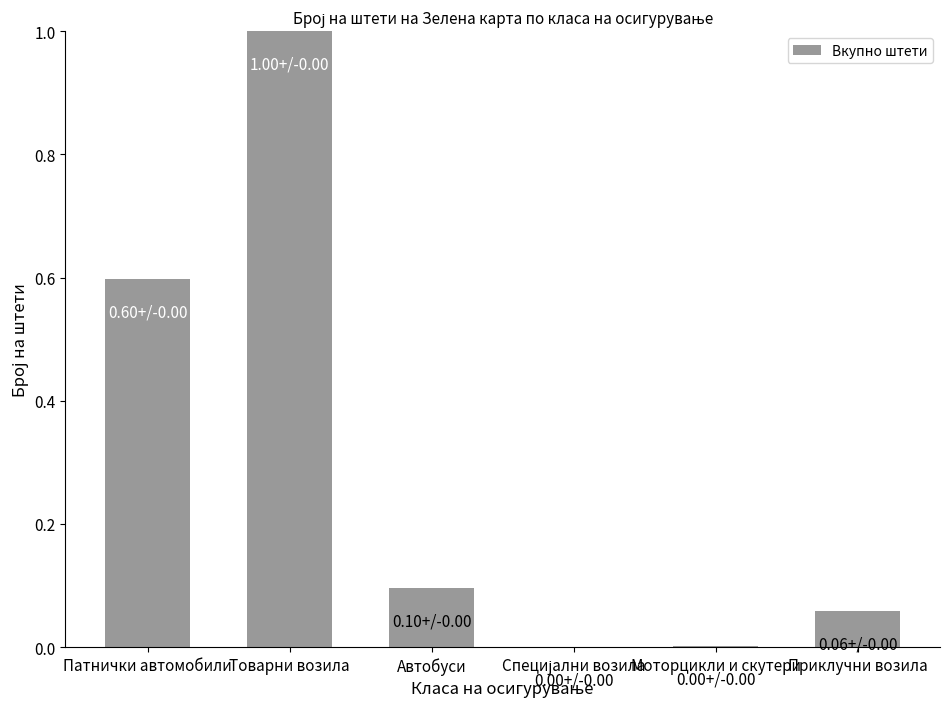

What is the sum of all values?

1.8